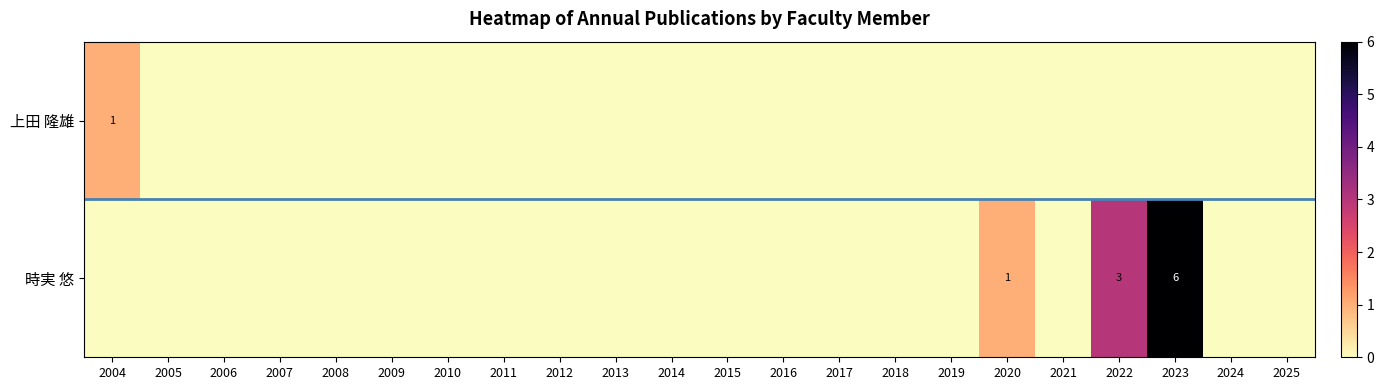

True or false: 時実 悠 has a value of 0 at 2008.

True